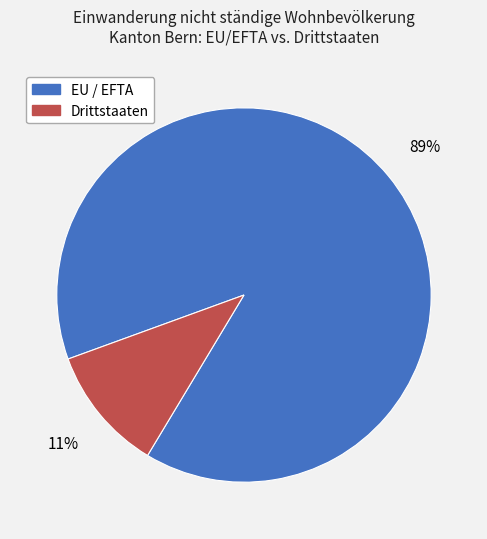

How many segments does this pie chart have?

2